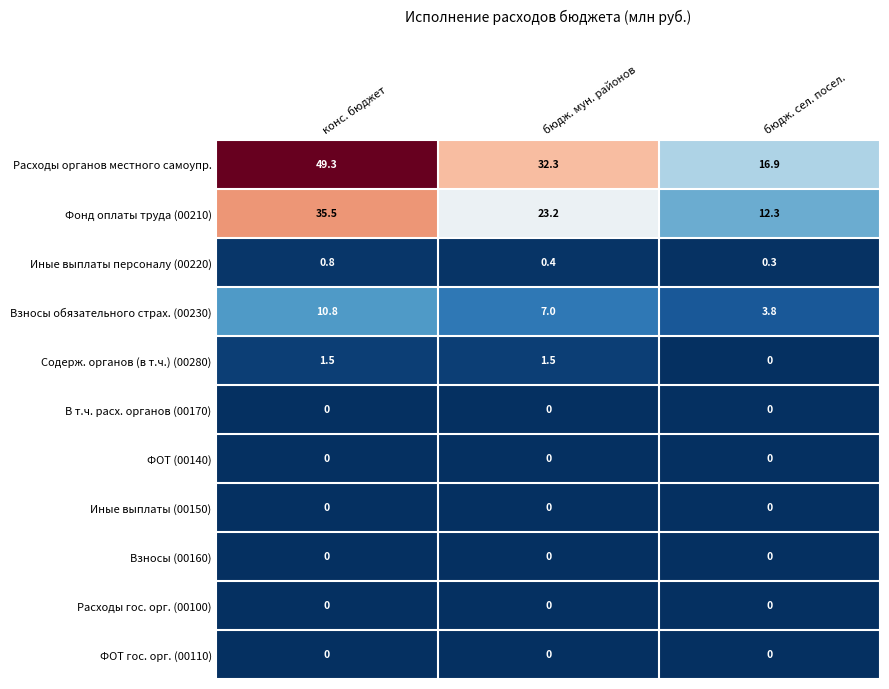

How many values in the Содерж. органов (в т.ч.) (00280) series exceed 1?

2